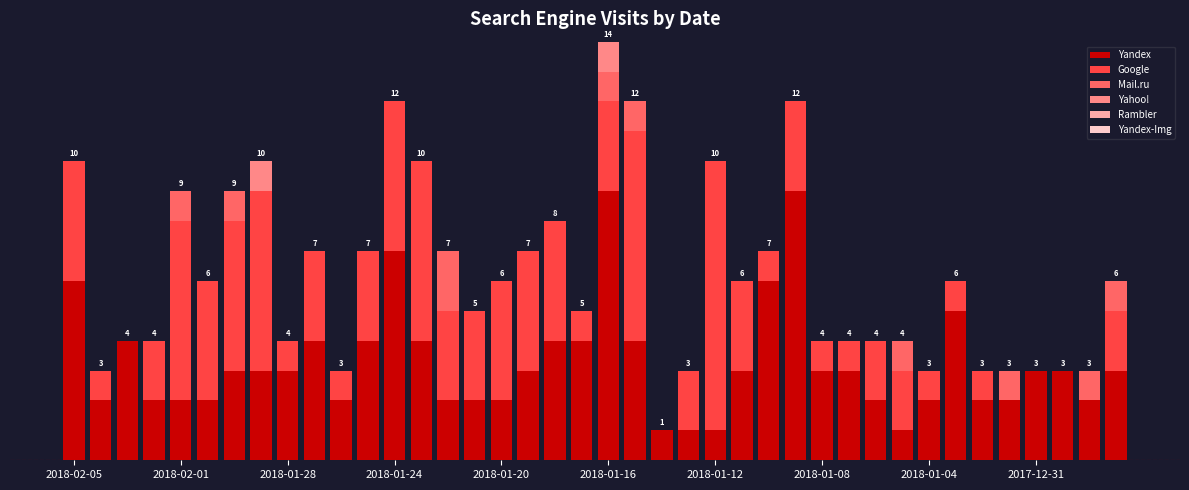

At which category is the sum across all series the highest?

2018-01-16